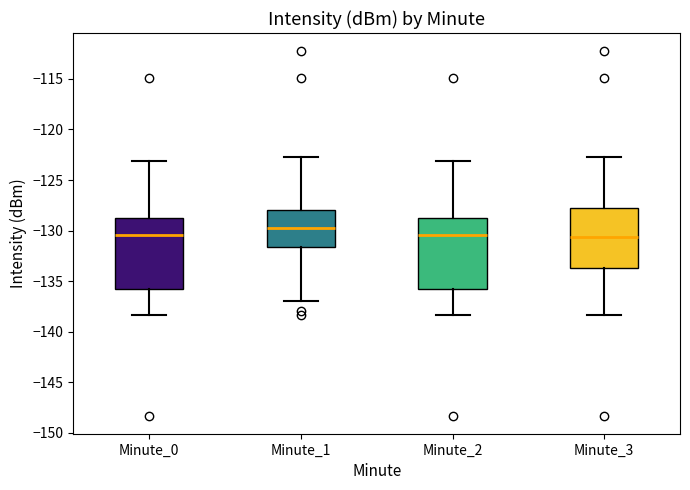

Where does the lower whisker of the box for Minute_3 end on the y-axis? The values are not printed on the chart, so give them approximately, as read against the axis.

-138.5